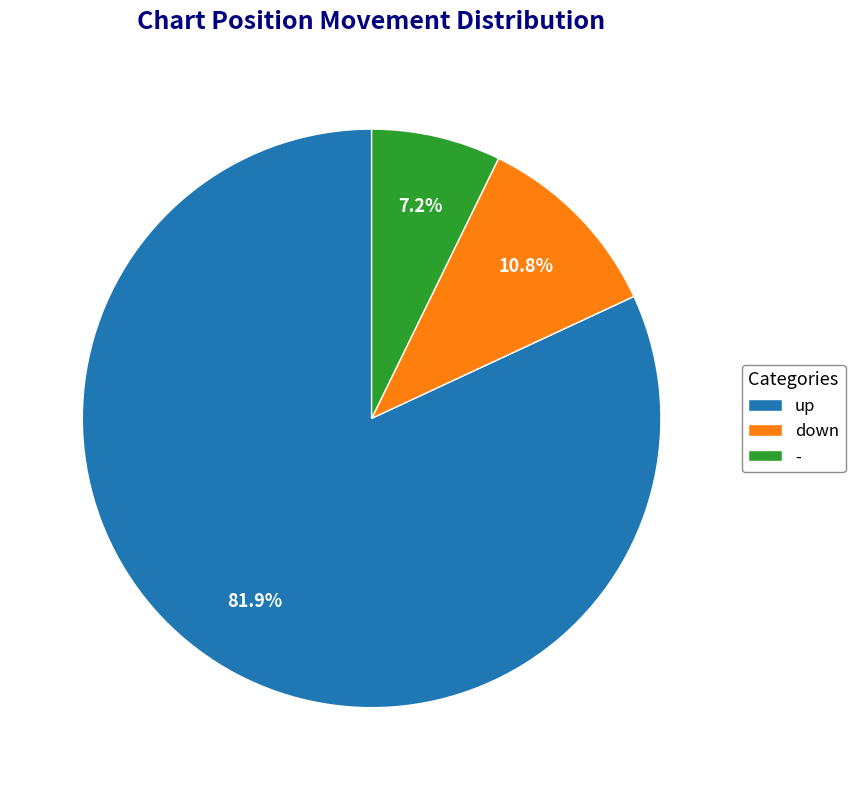

How many segments does this pie chart have?

3